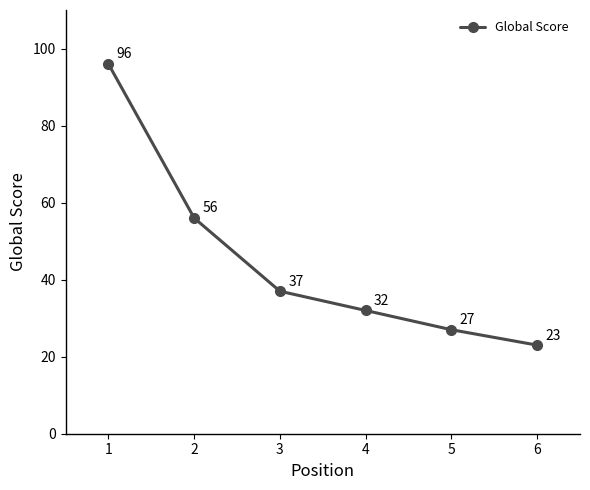

Does the chart display data point markers on the line(s)?

Yes